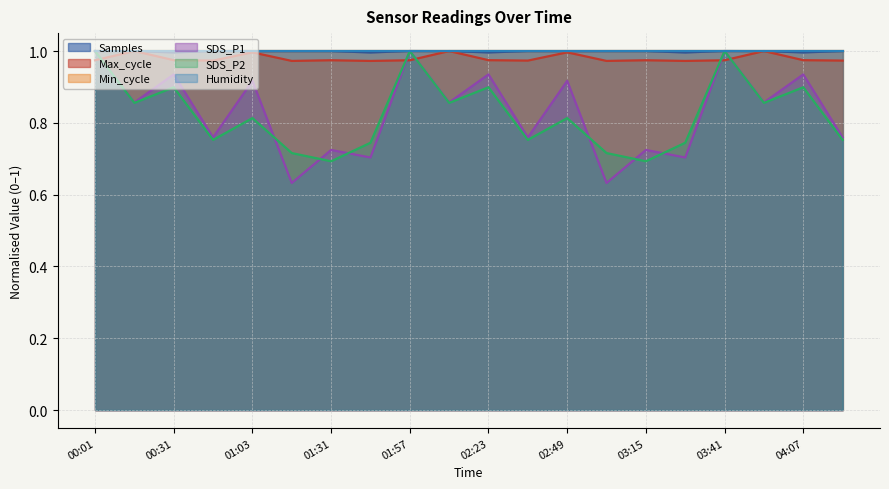

True or false: Max_cycle has a value of 1.0 at 03:41.

True